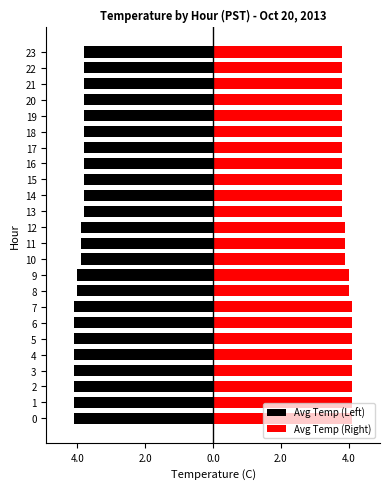

How many data points does each series have?

24